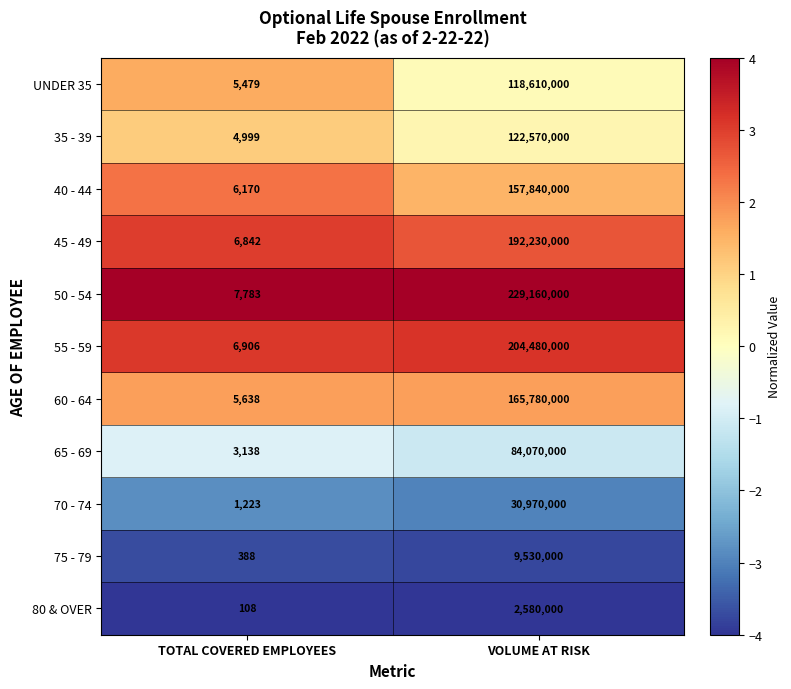

Which series changed the most between TOTAL COVERED EMPLOYEES and VOLUME AT RISK?

50 - 54